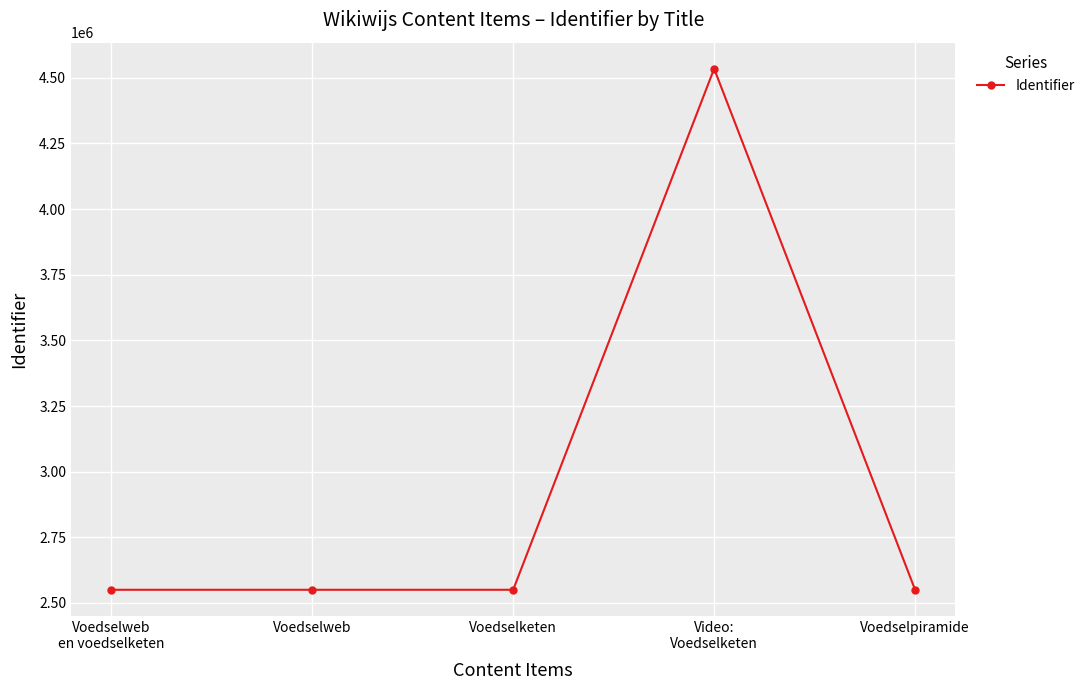

How many lines are shown in the chart?

1